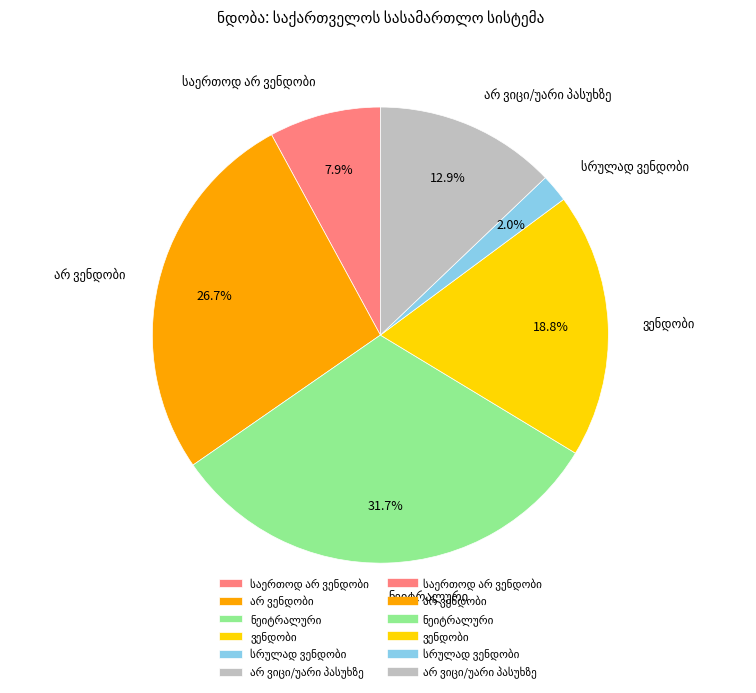

To the nearest percent, what is the average slice percentage?

17%